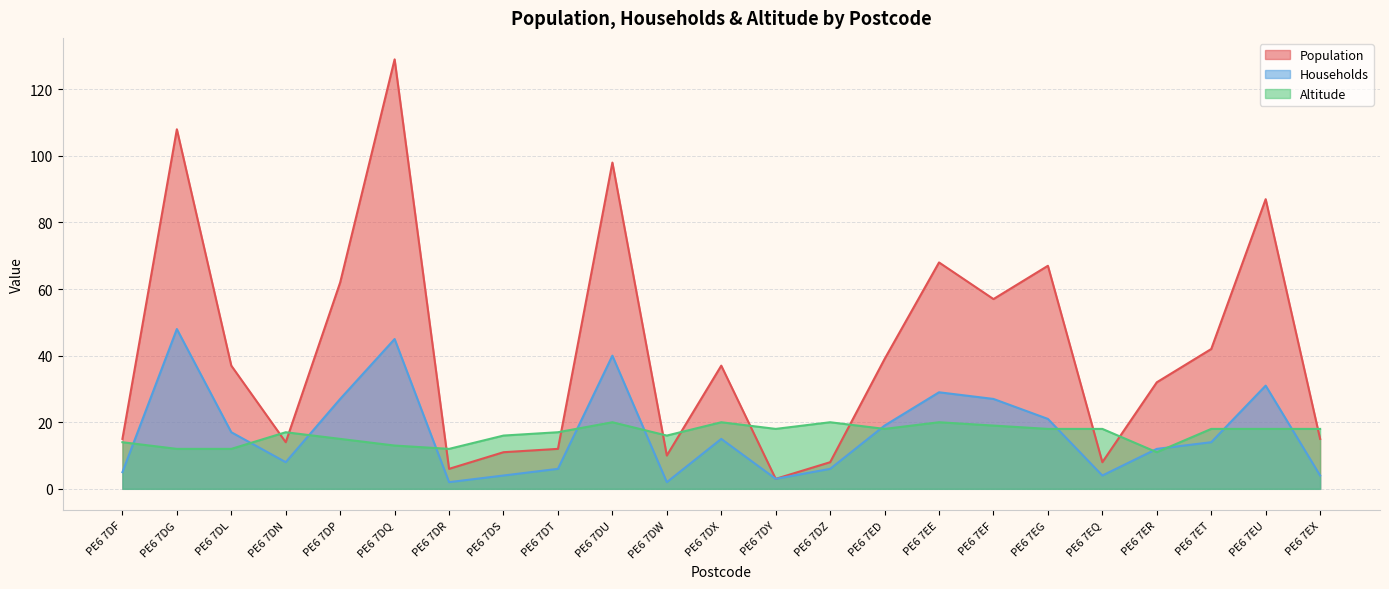

How many values in the Population series are below 37?

11